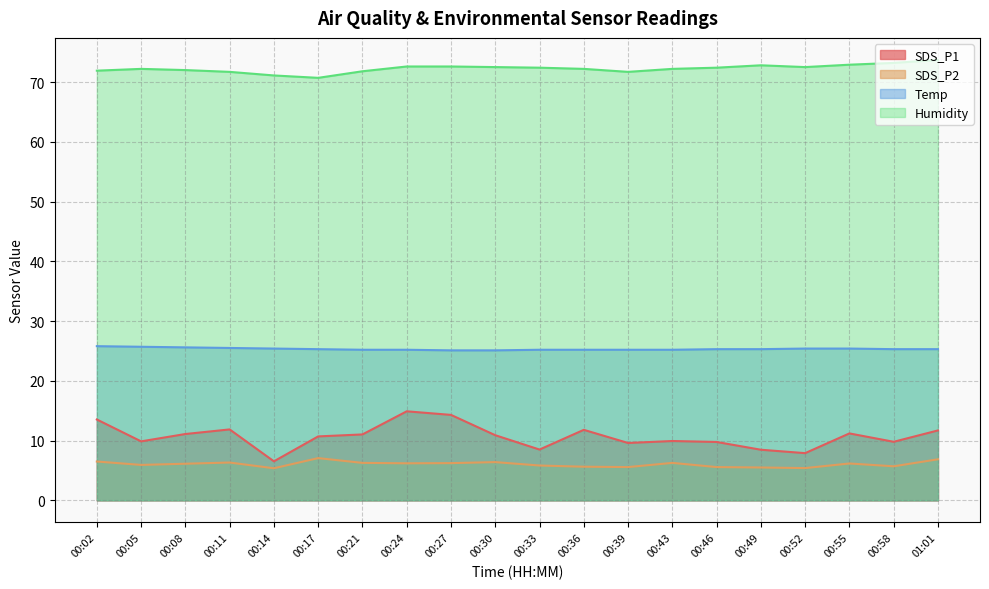

True or false: Humidity and SDS_P2 cross at least once.

False